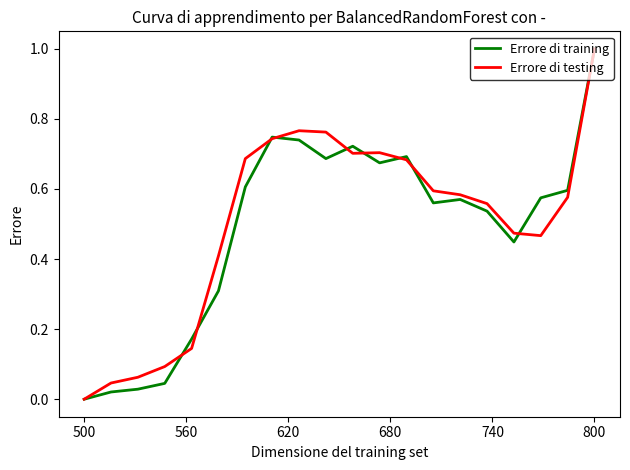

How many interior local valleys does the Errore di training series have?

4